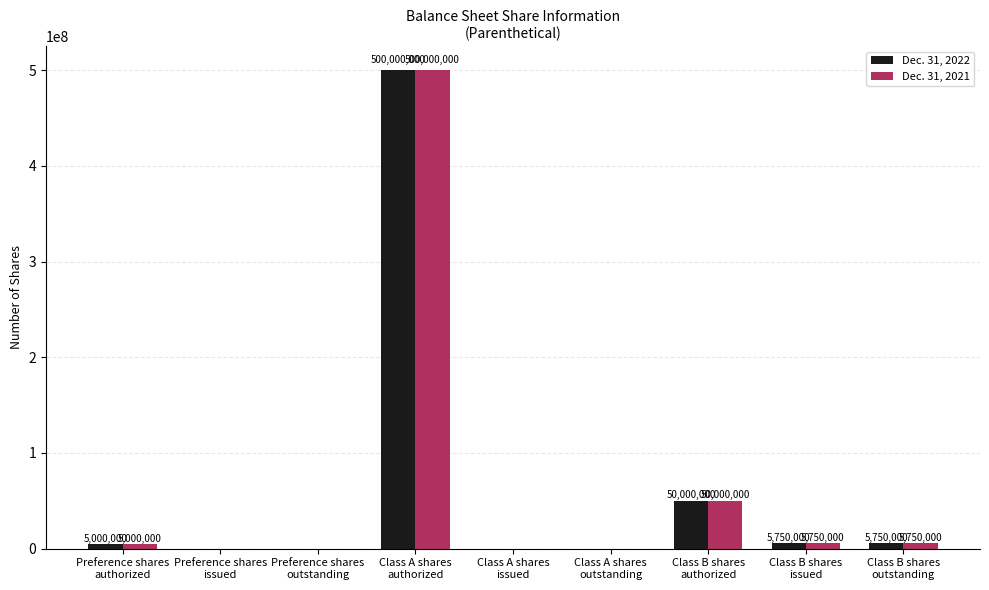

Is the value of Dec. 31, 2021 at Class B shares
issued greater than the value of Dec. 31, 2022 at Class A shares
outstanding?

Yes